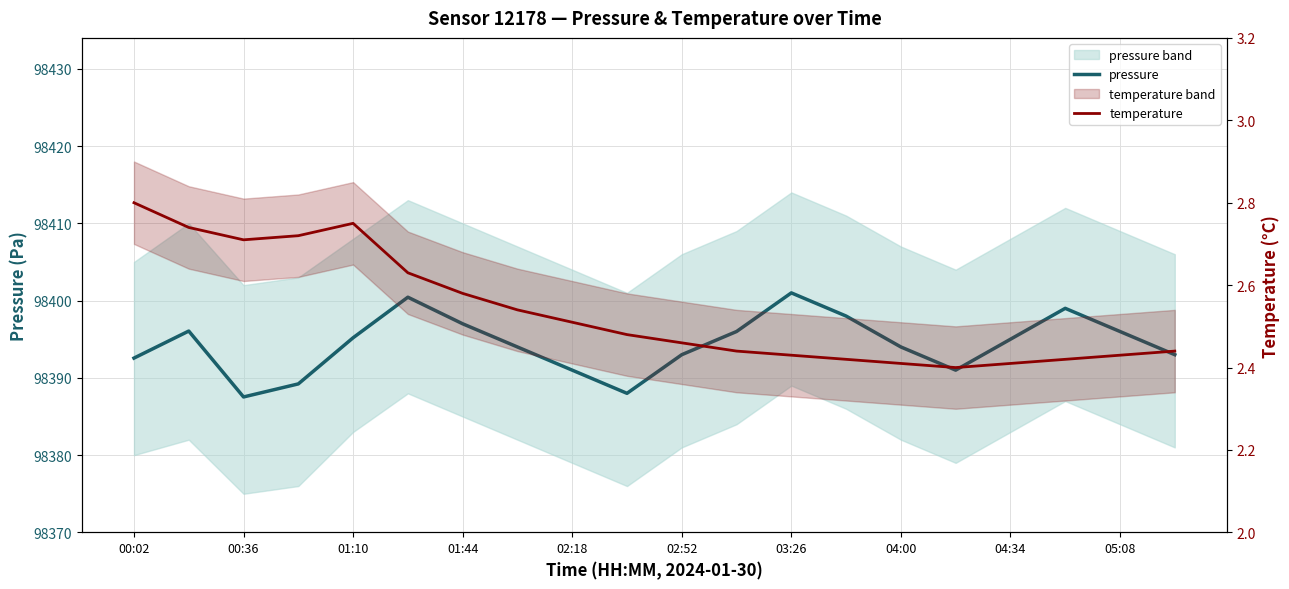

How many temperature values are between 2 and 3?

20